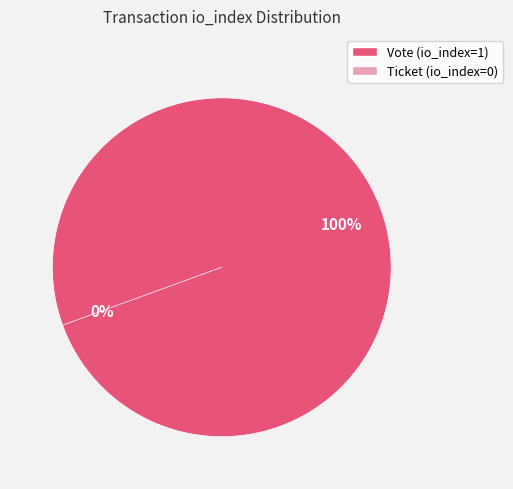

How many segments does this pie chart have?

2